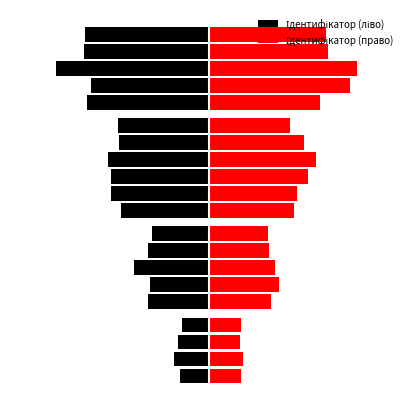

Is the value of Ідентифікатор (право) at 19 greater than the value of Ідентифікатор (ліво) at 0?

Yes